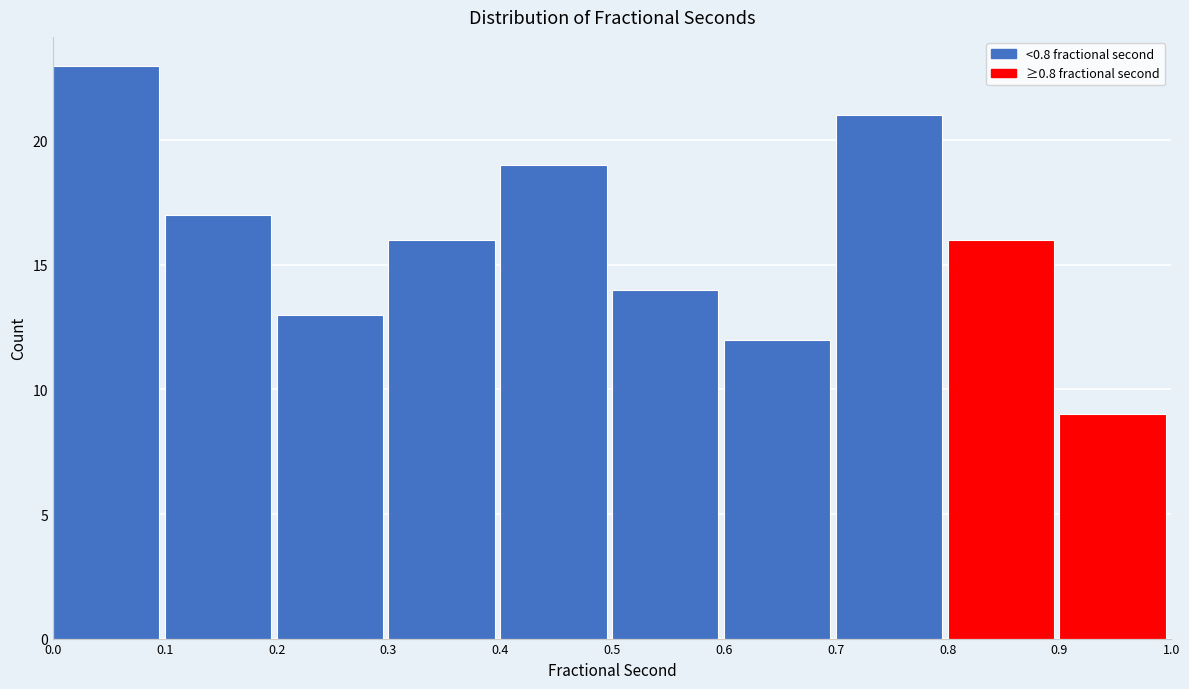

Reading left to right, transcribe this chart: for each bar, give the range it covers on the x-axis and its height. The values are not printed on the chart, so give them approximately, as read against the axis.

0.0 to 0.1: 23
0.1 to 0.2: 17
0.2 to 0.3: 13
0.3 to 0.4: 16
0.4 to 0.5: 19
0.5 to 0.6: 14
0.6 to 0.7: 12
0.7 to 0.8: 21
0.8 to 0.9: 16
0.9 to 1.0: 9